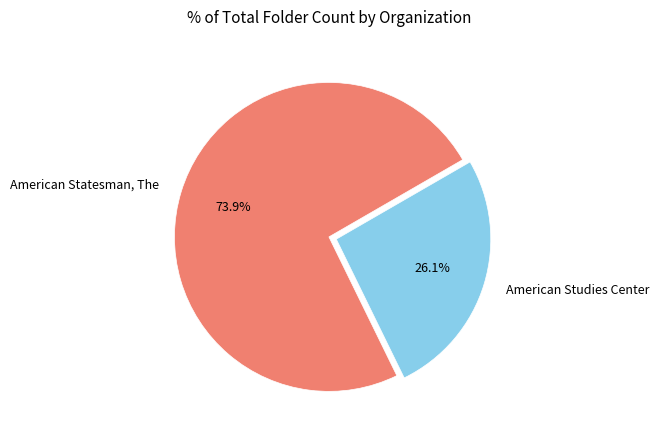

To the nearest percent, what is the difference between the American Studies Center and American Statesman, The slice percentages?

48%